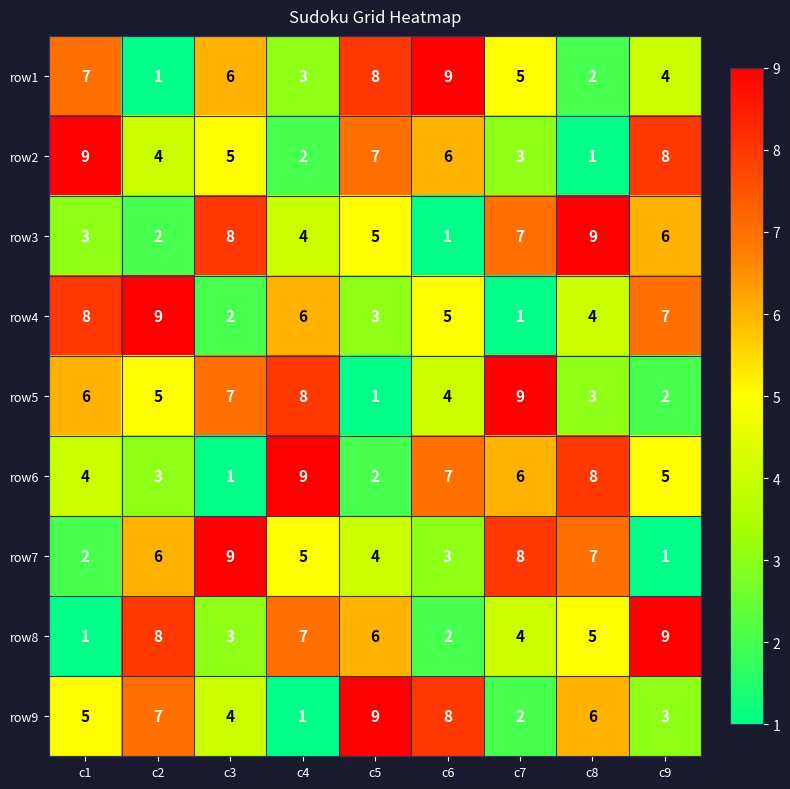

At c9, list the series in order from largest to smallest.

row8, row2, row4, row3, row6, row1, row9, row5, row7